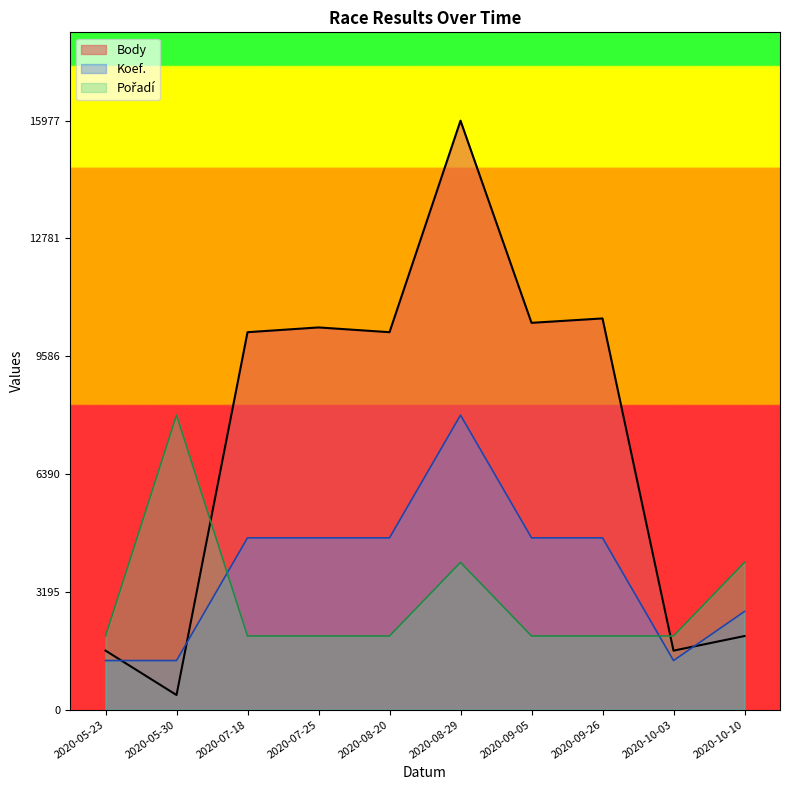

At which category does Body reach its first local peak?

2020-07-25